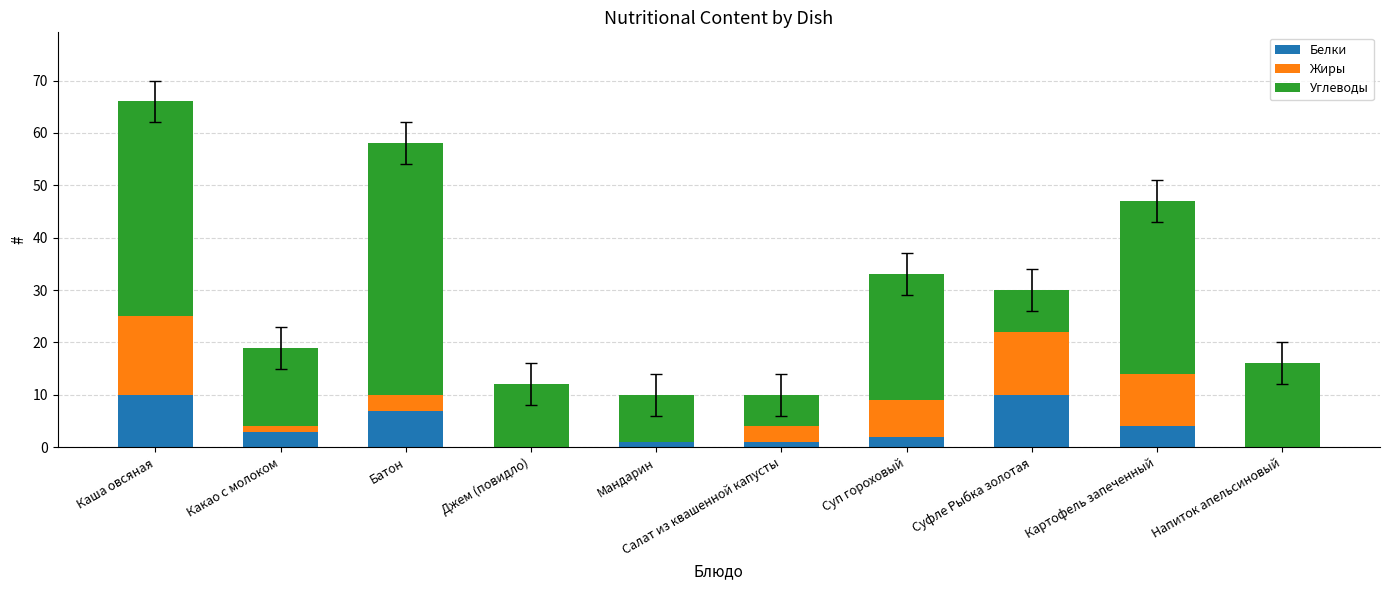

The value of Белки at Джем (повидло) is 0. True or false?

True